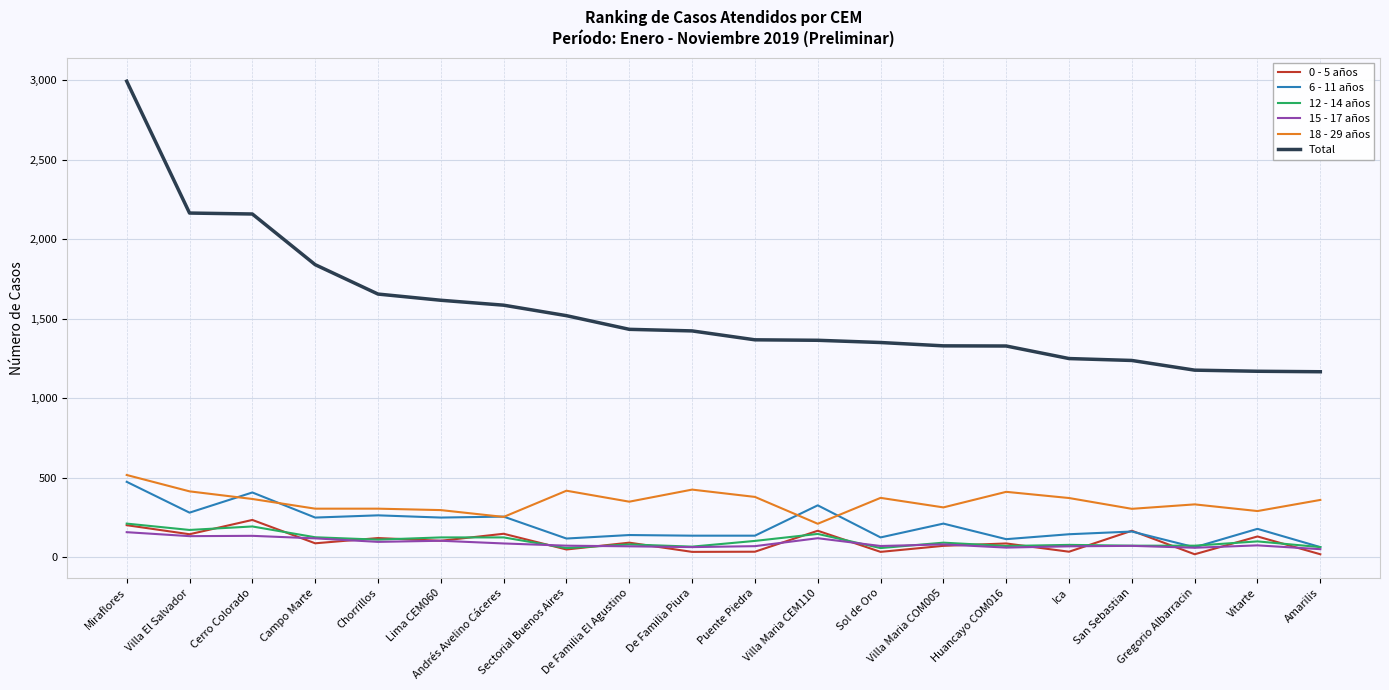

How many lines are shown in the chart?

6